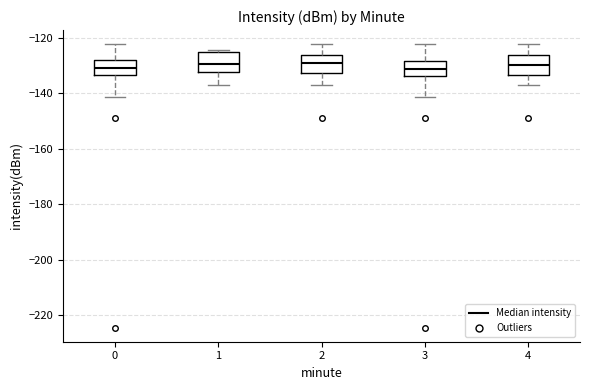

Reading left to right, read every box against the y-axis: the position of its median line, the range the box covers, and the ends of its whiskers. The values are not printed on the chart, so give them approximately, as read against the axis.

0: median -130, box -134 to -128, whiskers -142 to -122
1: median -130, box -132 to -126, whiskers -136 to -124
2: median -130, box -132 to -126, whiskers -136 to -122
3: median -132, box -134 to -128, whiskers -142 to -122
4: median -130, box -134 to -126, whiskers -136 to -122